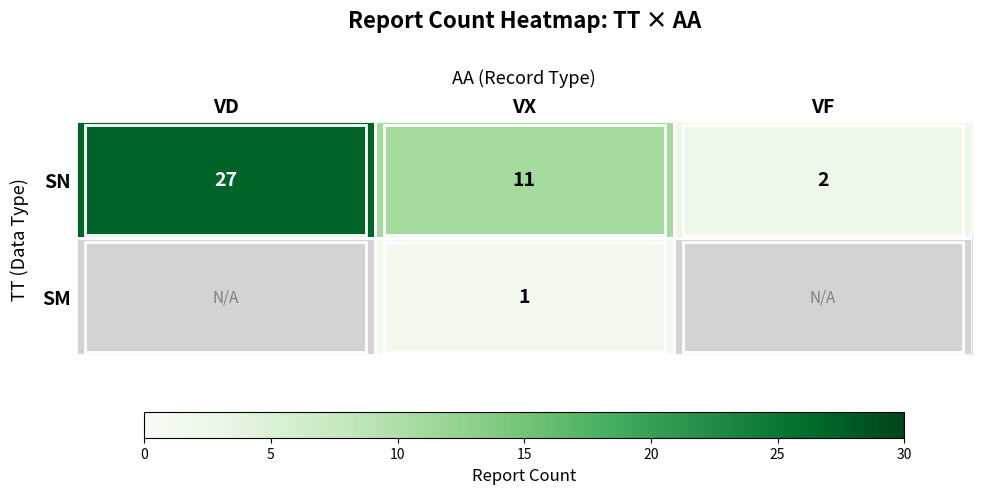

At which label is SN closest to 14?

VX